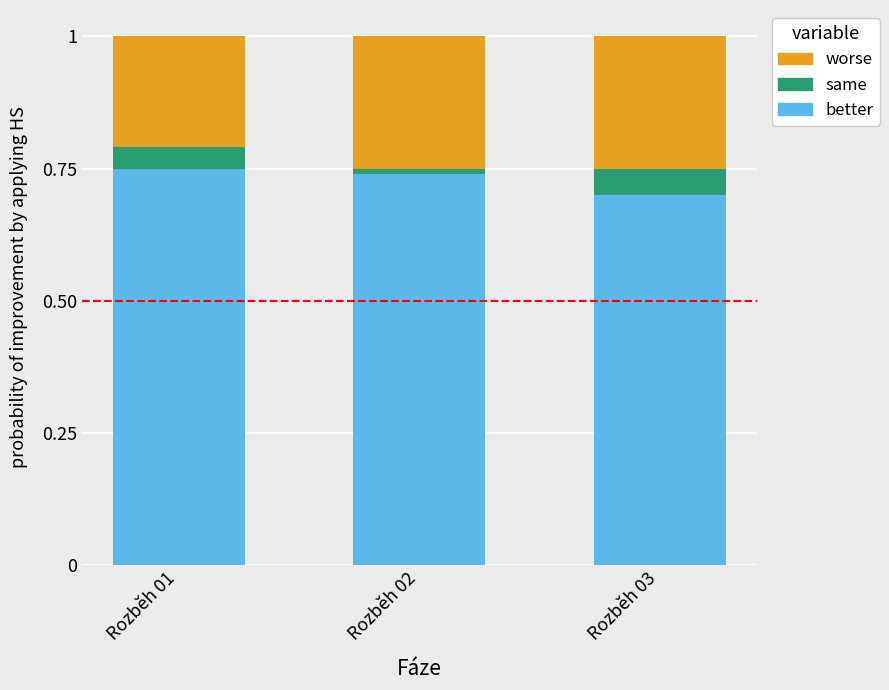

At which label does better reach its minimum?

Rozběh 03